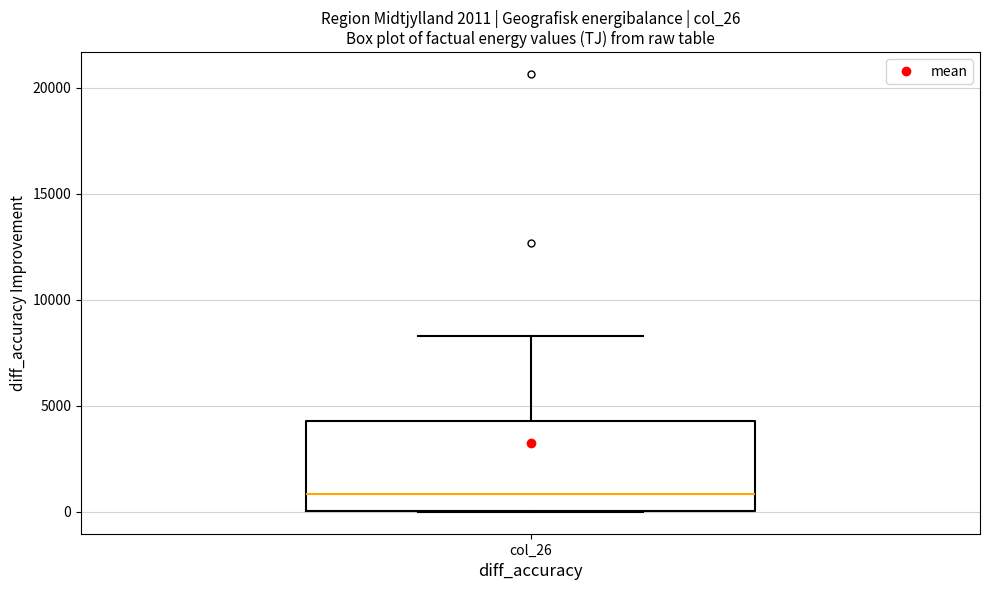

Transcribe this box plot: give where the median line is, the range the box spans, and where the two whiskers end, as read against the y-axis. The values are not printed on the chart, so give them approximately, as read against the axis.

median 1000, box 0 to 4500, whiskers 0 to 8500